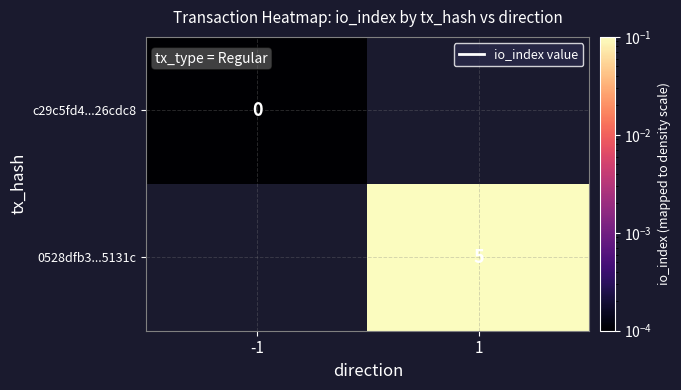

Is the value of 0528dfb3...5131c at -1 greater than the value of c29c5fd4...26cdc8 at 1?

No